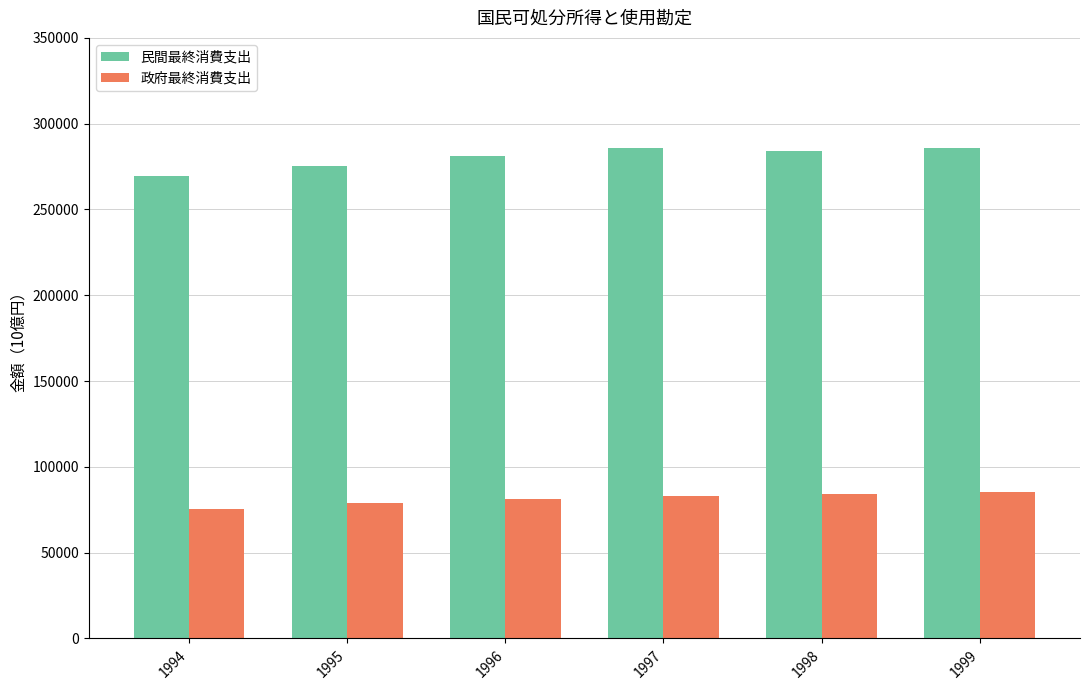

Rank the series by their maximum value, from lowest to highest.

政府最終消費支出, 民間最終消費支出